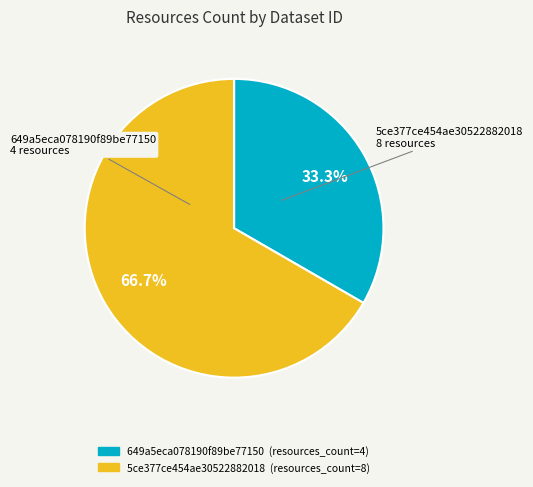

What percentage is the 649a5eca078190f89be77150 slice, to the nearest percent?

33%